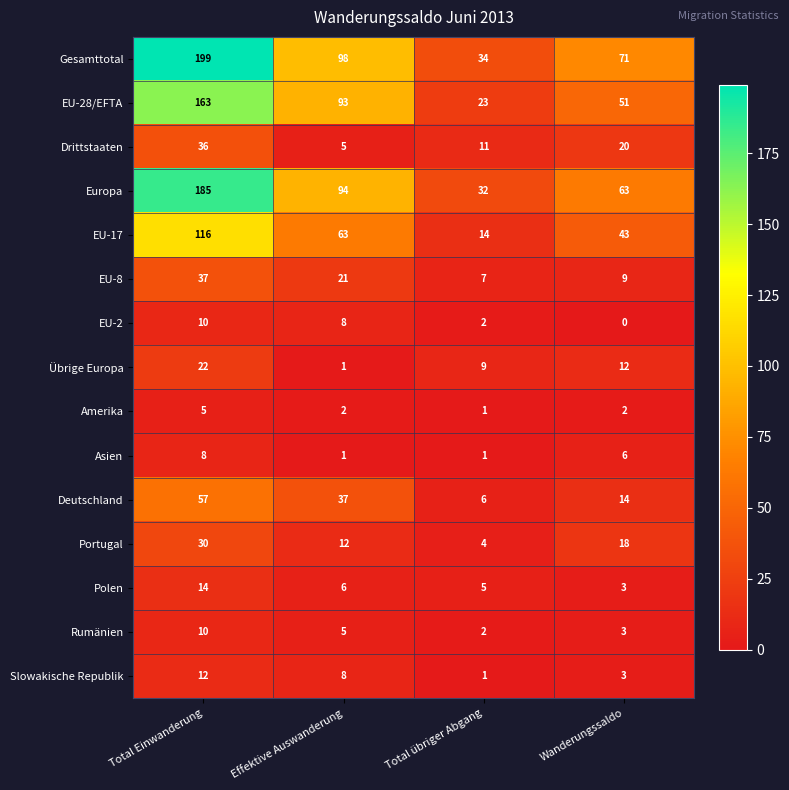

What is the sum of the Gesamttotal values at Effektive Auswanderung and Wanderungssaldo?

169